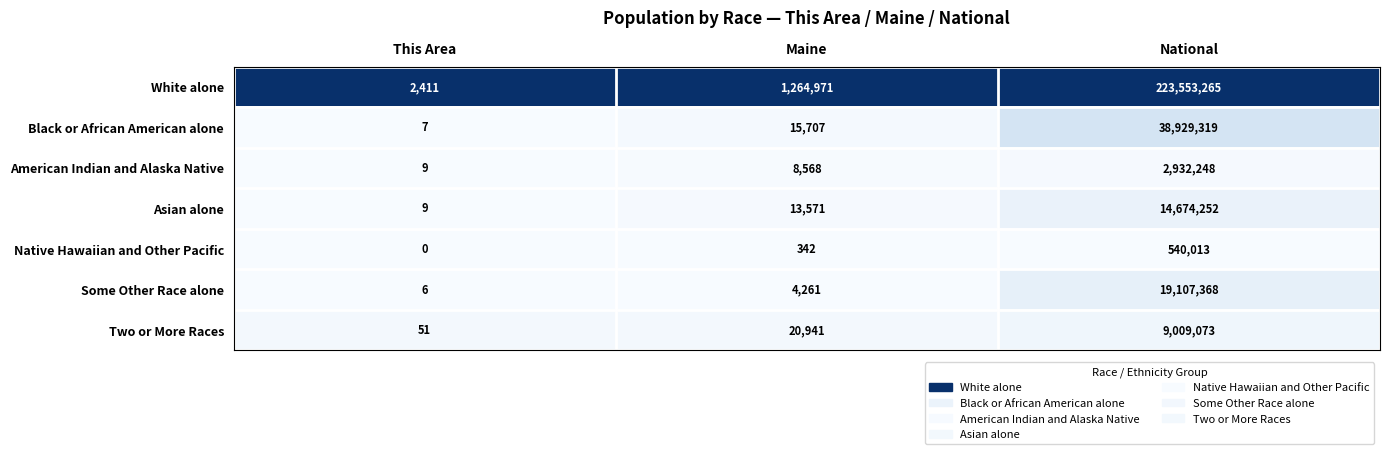

Reading left to right, what are all the values shown in this chart?

White alone: This Area=2411	Maine=1264971	National=223553265
Black or African American alone: This Area=7	Maine=15707	National=38929319
American Indian and Alaska Native: This Area=9	Maine=8568	National=2932248
Asian alone: This Area=9	Maine=13571	National=14674252
Native Hawaiian and Other Pacific: This Area=0	Maine=342	National=540013
Some Other Race alone: This Area=6	Maine=4261	National=19107368
Two or More Races: This Area=51	Maine=20941	National=9009073